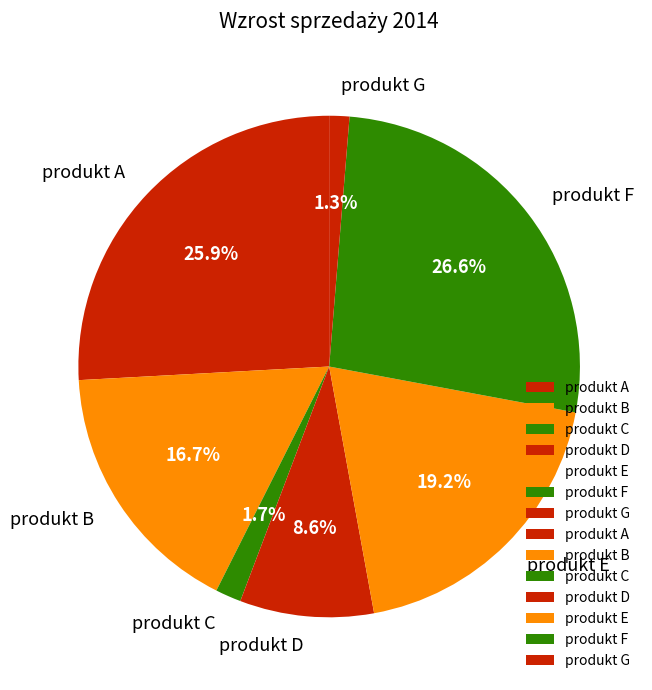

What is the largest slice in the pie chart?

produkt F